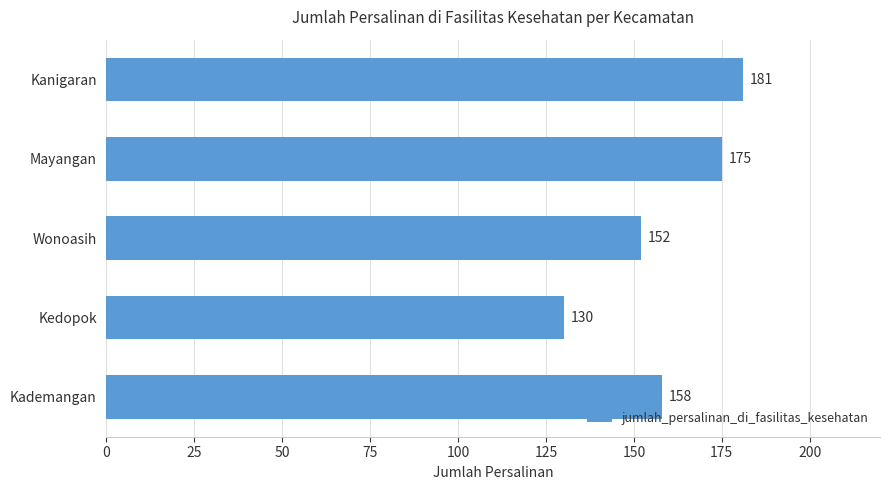

What is the smallest value displayed?

130